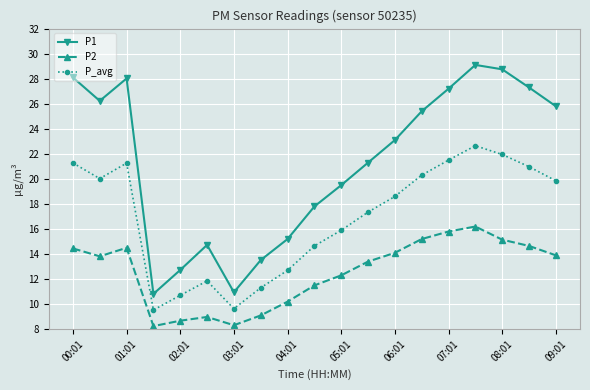

Rank the series by their average value, from highest to lowest.

P1, P_avg, P2